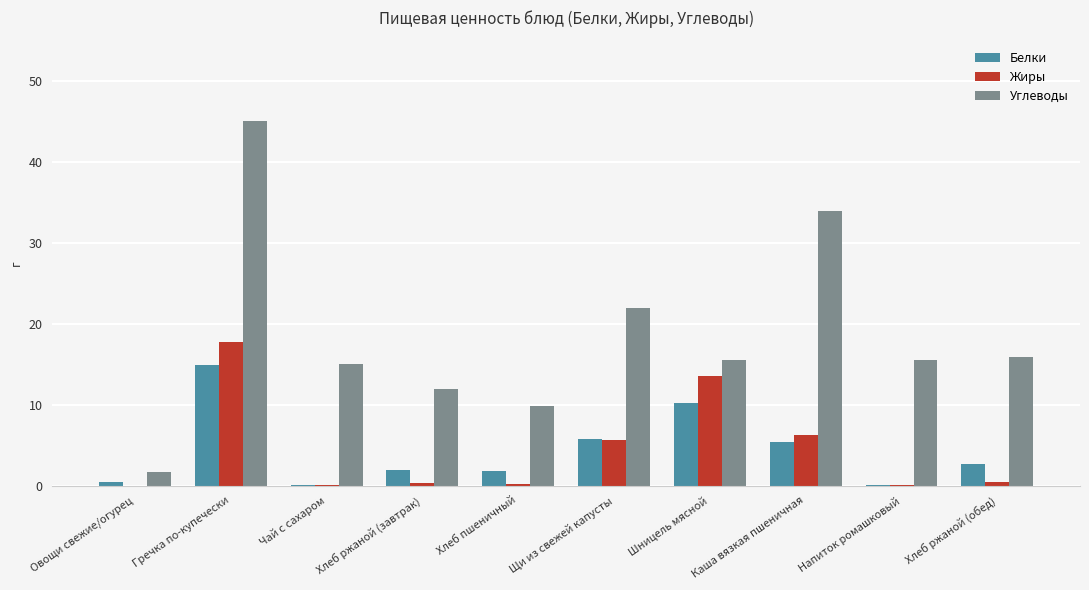

At which label is Углеводы closest to 23?

Щи из свежей капусты